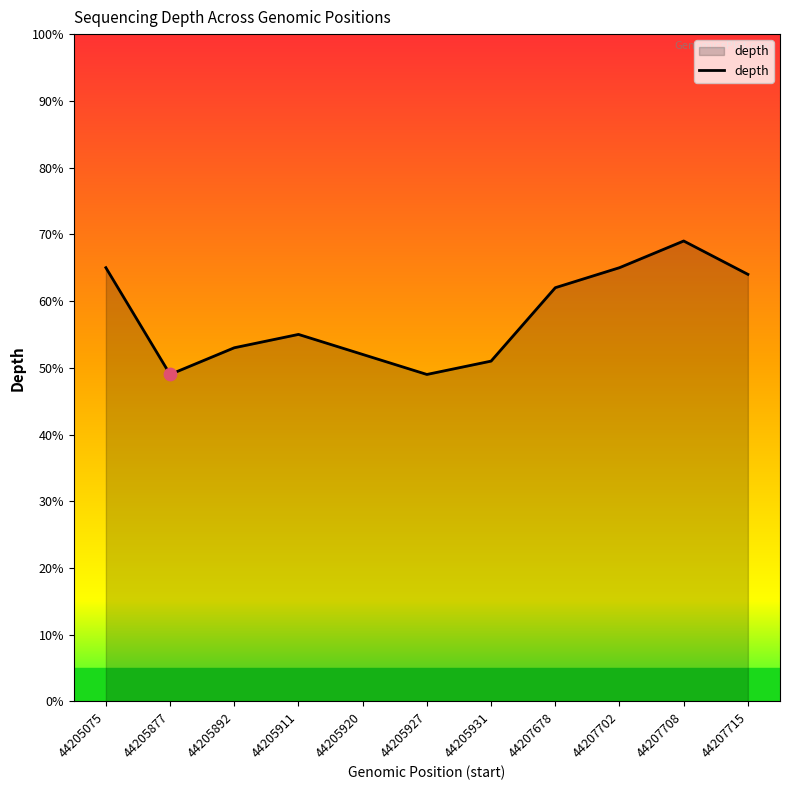

What is the change in value from 44205877 to 44205892?

+4